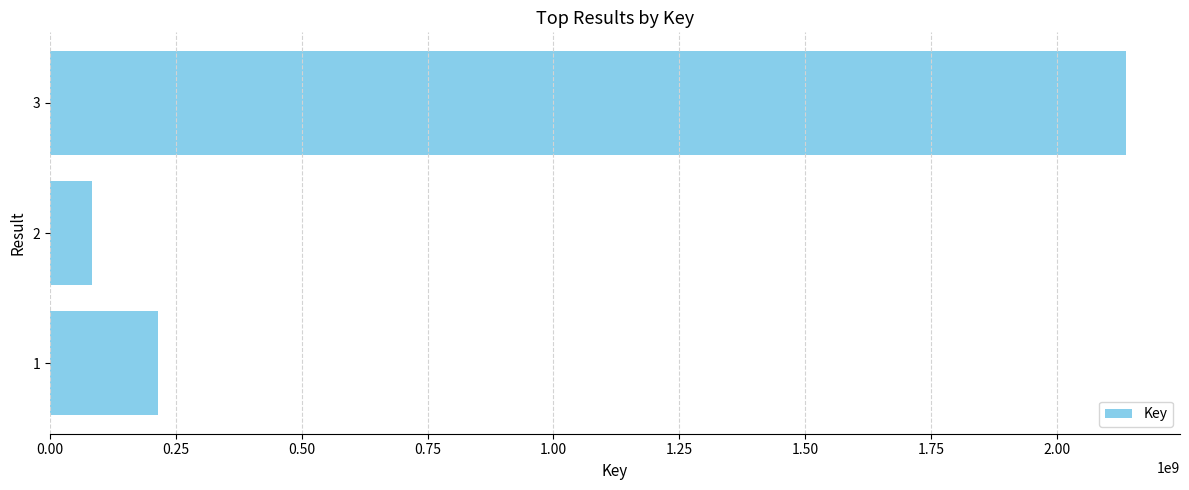

Are the bars grouped side by side (vs. stacked)?

No